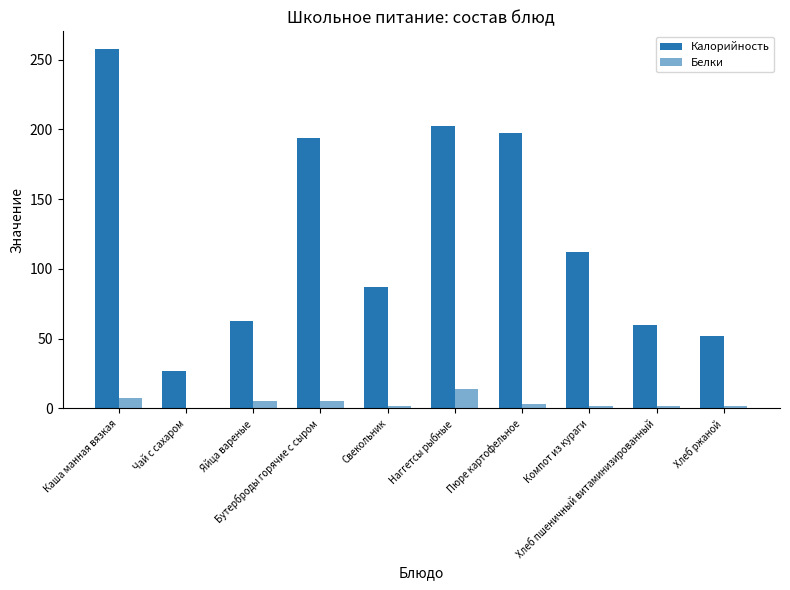

Rank the categories by Белки value from highest to lowest.

Наггетсы рыбные, Каша манная вязкая, Бутерброды горячие с сыром, Яйца вареные, Пюре картофельное, Хлеб пшеничный витаминизированный, Хлеб ржаной, Компот из кураги, Свекольник, Чай с сахаром